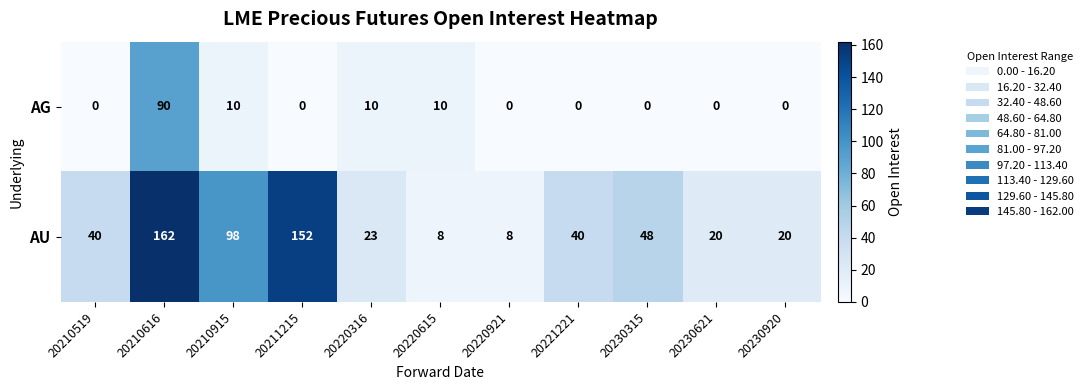

What is the sum of the AU values at 20220921 and 20230315?

56